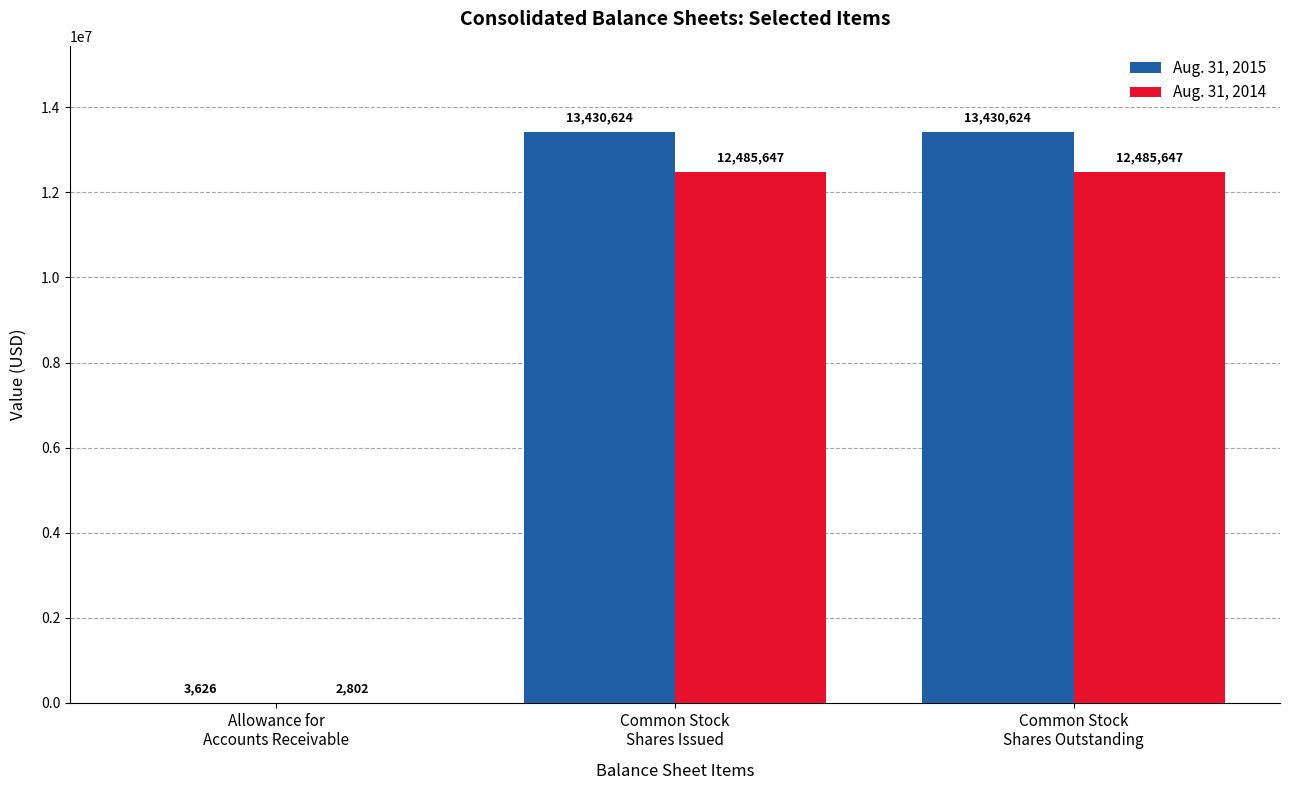

Which series has the largest total across all categories?

Aug. 31, 2015